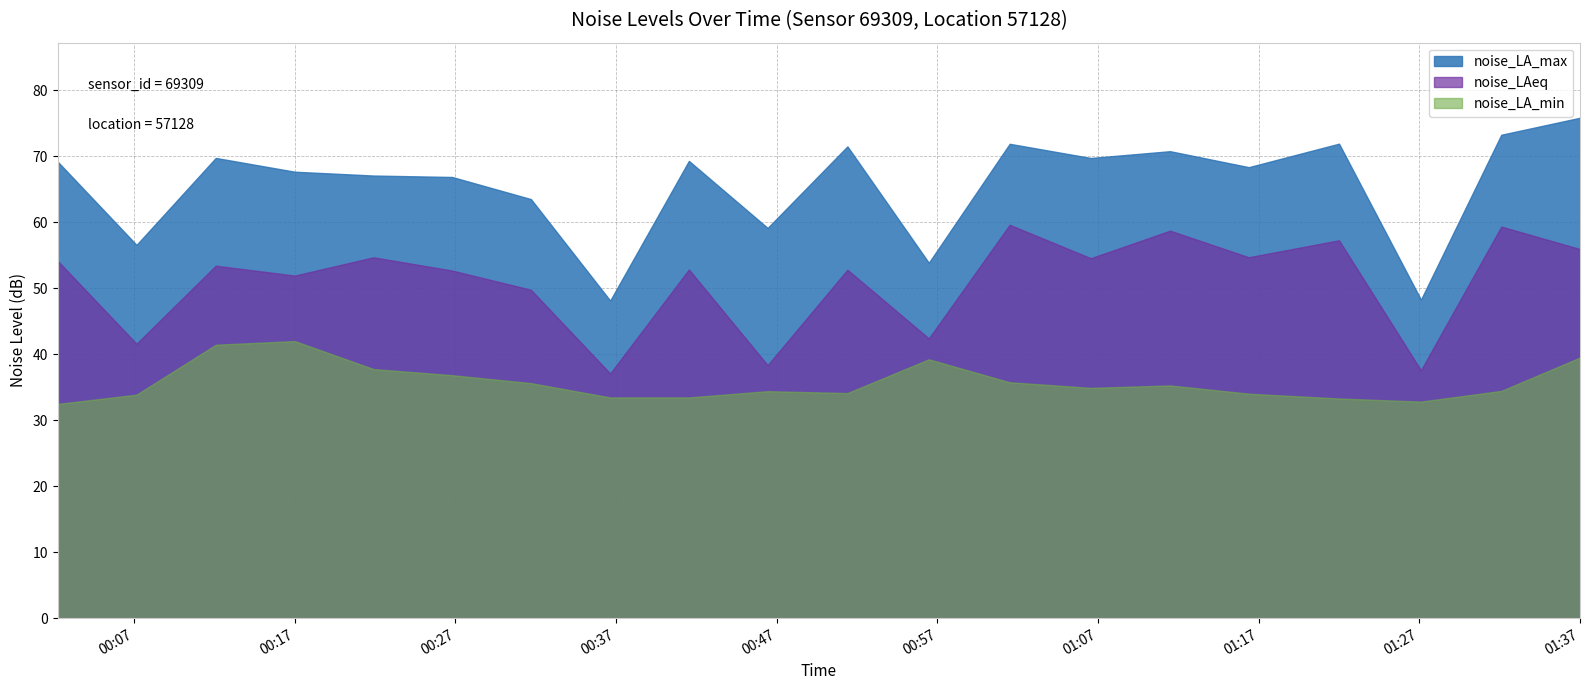

True or false: noise_LA_max has a value of 67.1 at 00:22.

True